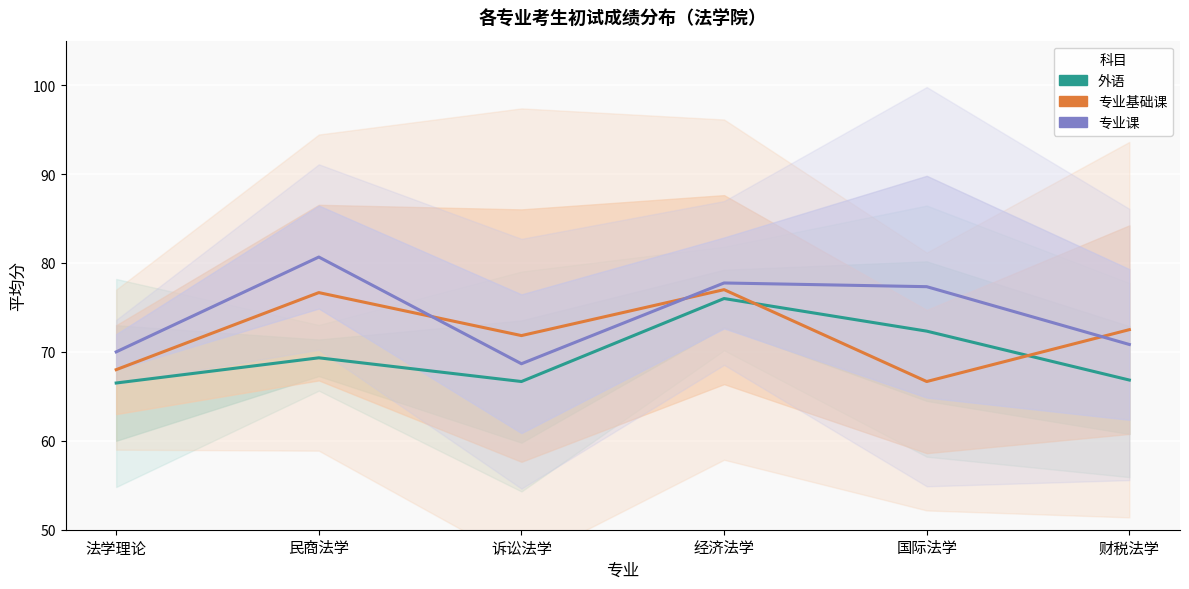

What is the smallest value displayed?

66.5